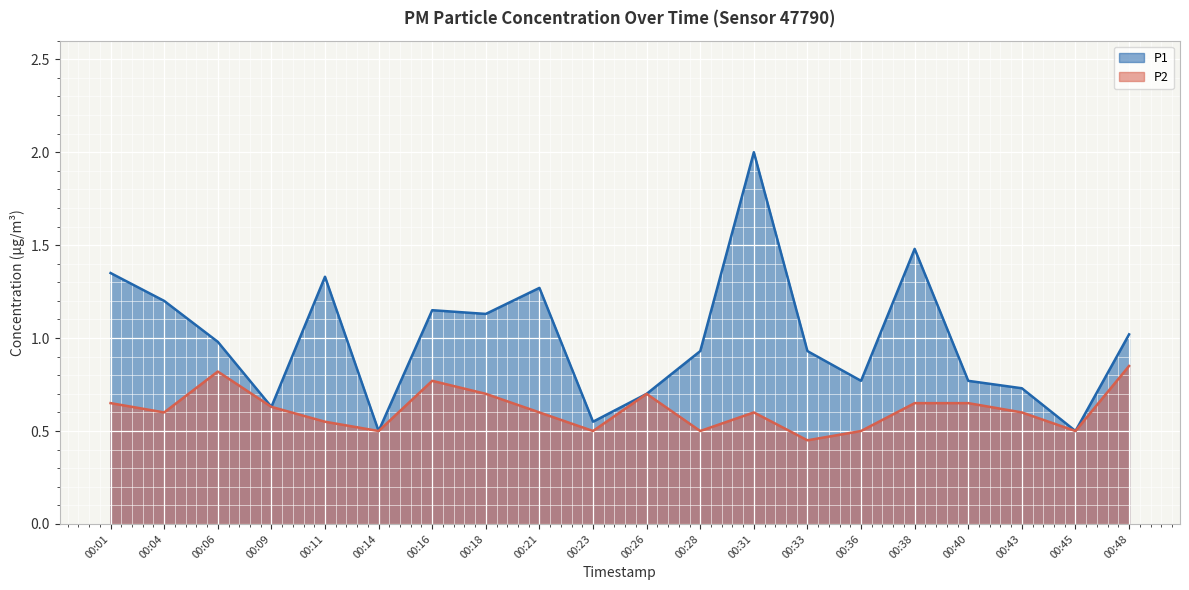

How many lines are shown in the chart?

2